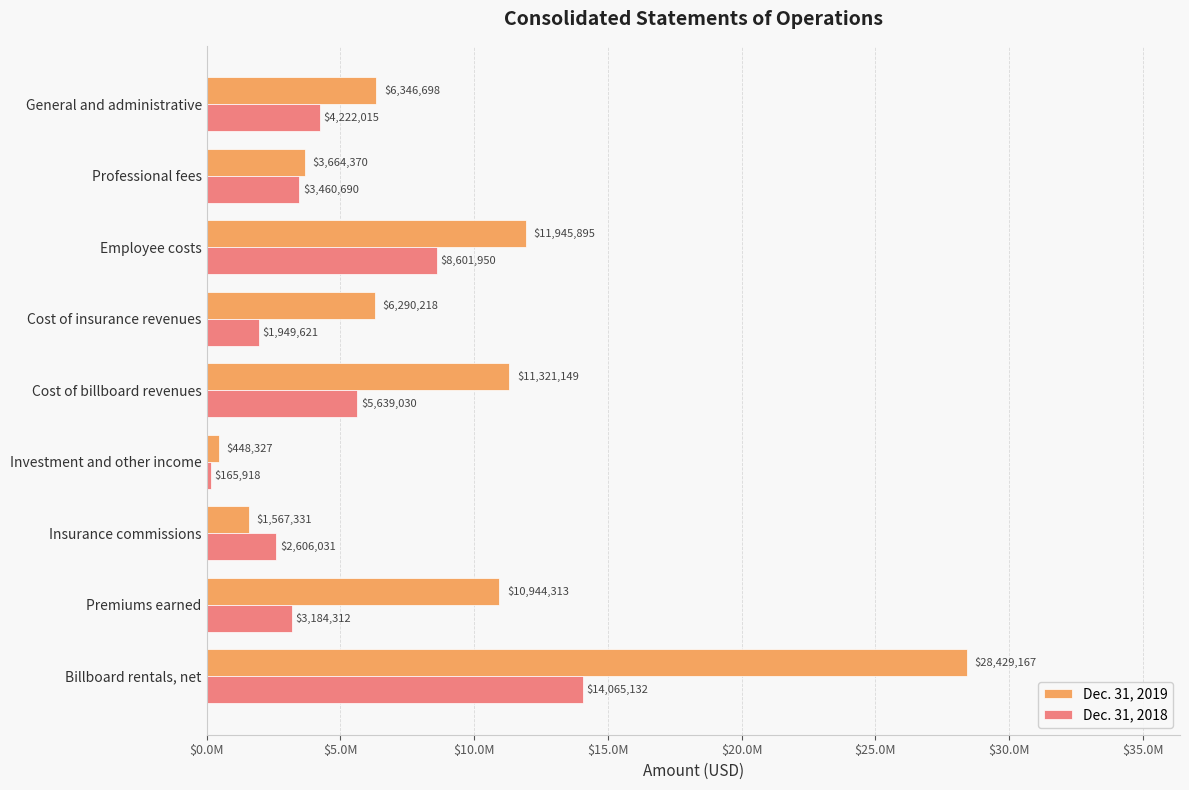

Which series has the largest total across all categories?

Dec. 31, 2019